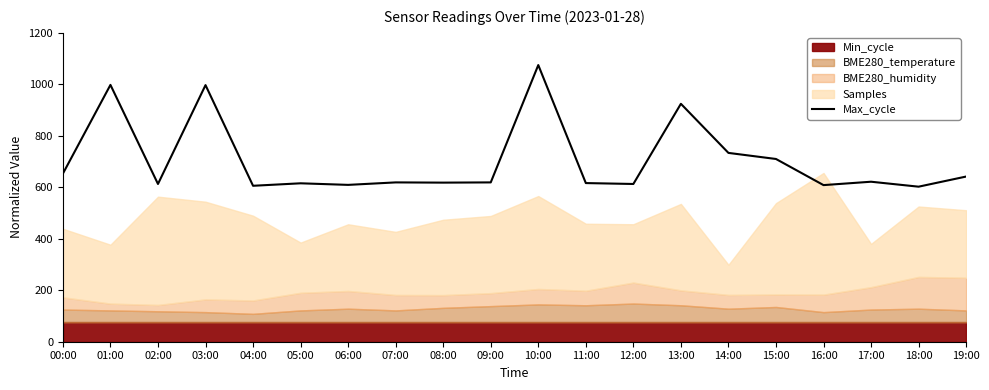

What is the difference between the second highest and second lowest values?

392.0